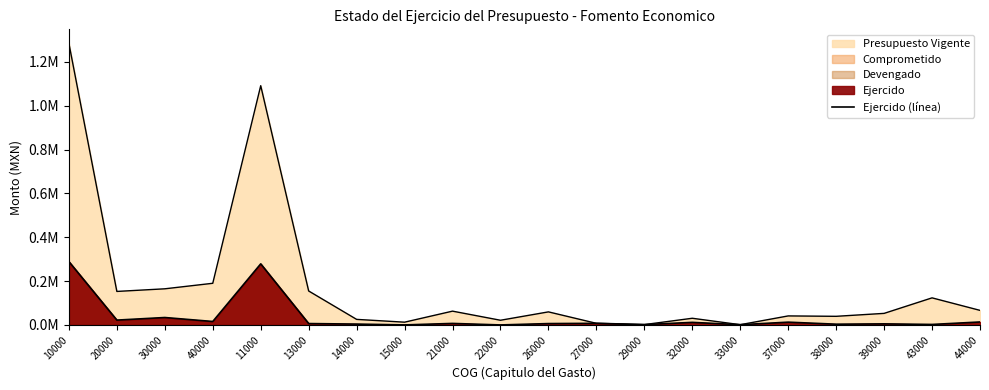

What is the difference between the second highest and second lowest values?

278424.0